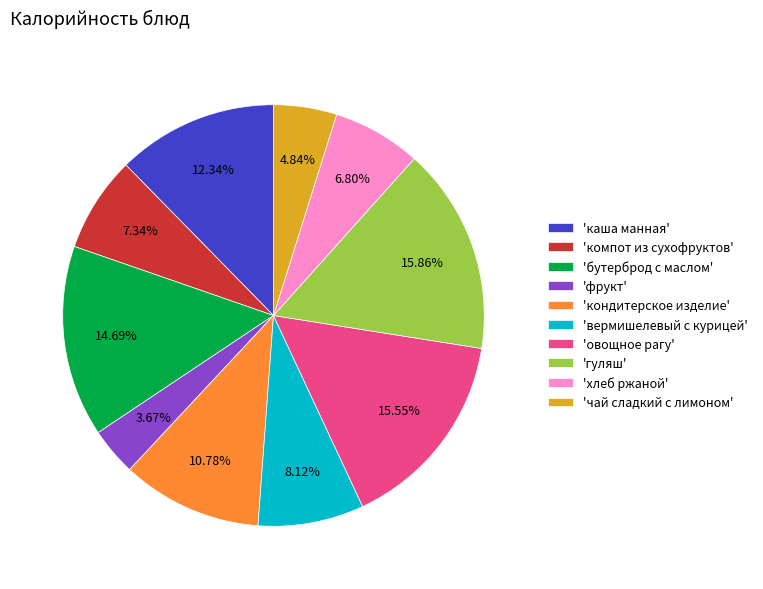

Combined, do 'вермишелевый с курицей' and 'овощное рагу' account for over 50%?

No